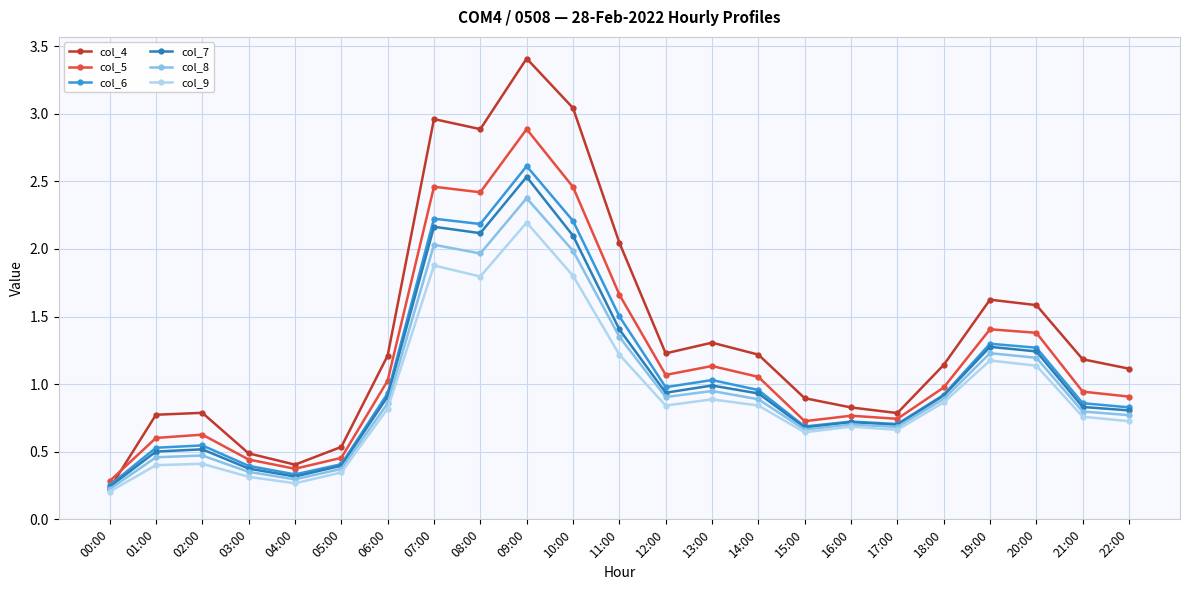

True or false: col_4 has a value of 1.2 at 14:00.

True